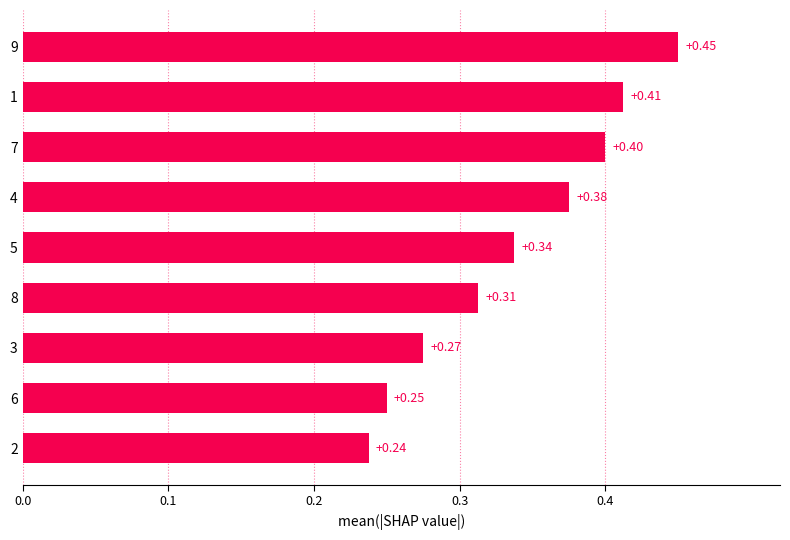

Which has a higher value, 2 or 5?

5